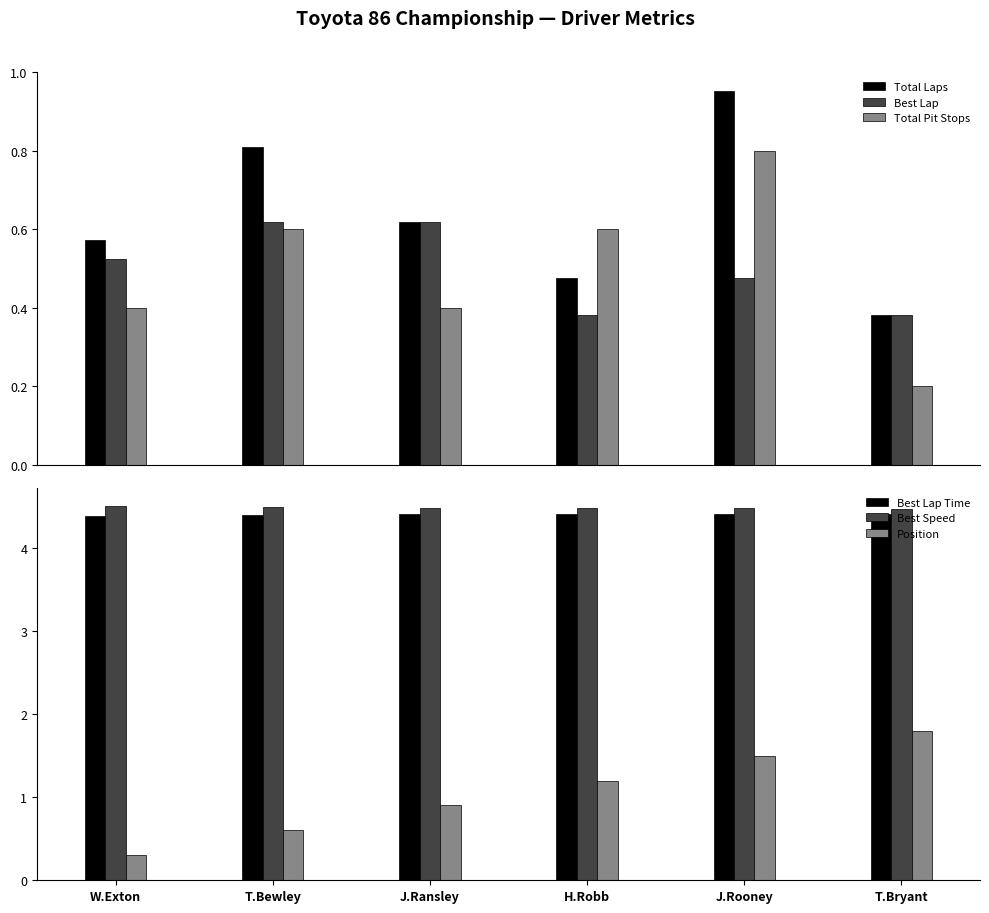

The value of Total Laps at W.Exton is 0.8. True or false?

False